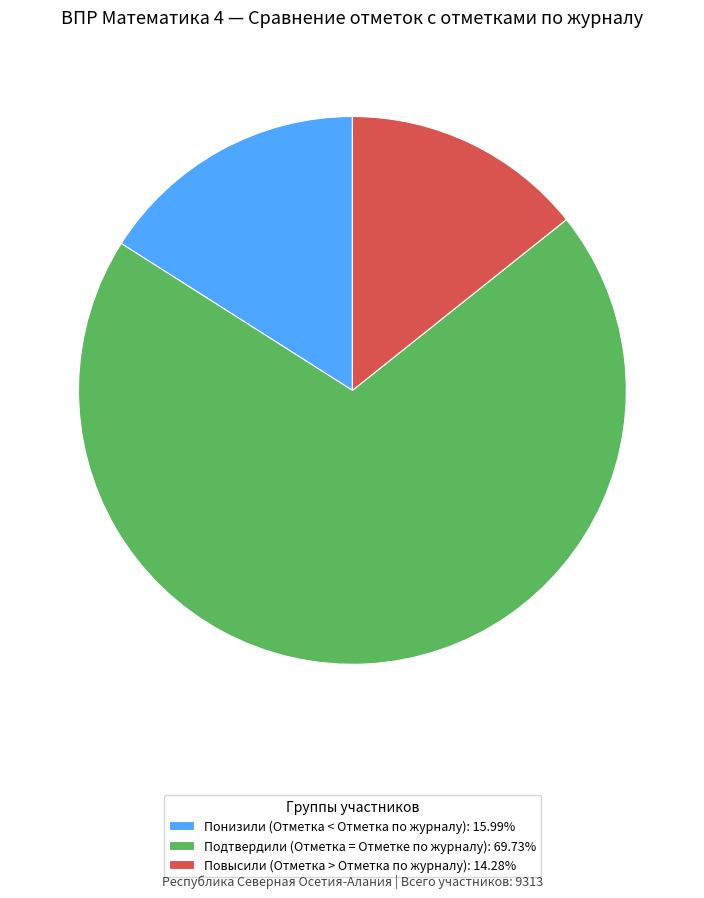

Is there a majority slice in this chart?

Yes